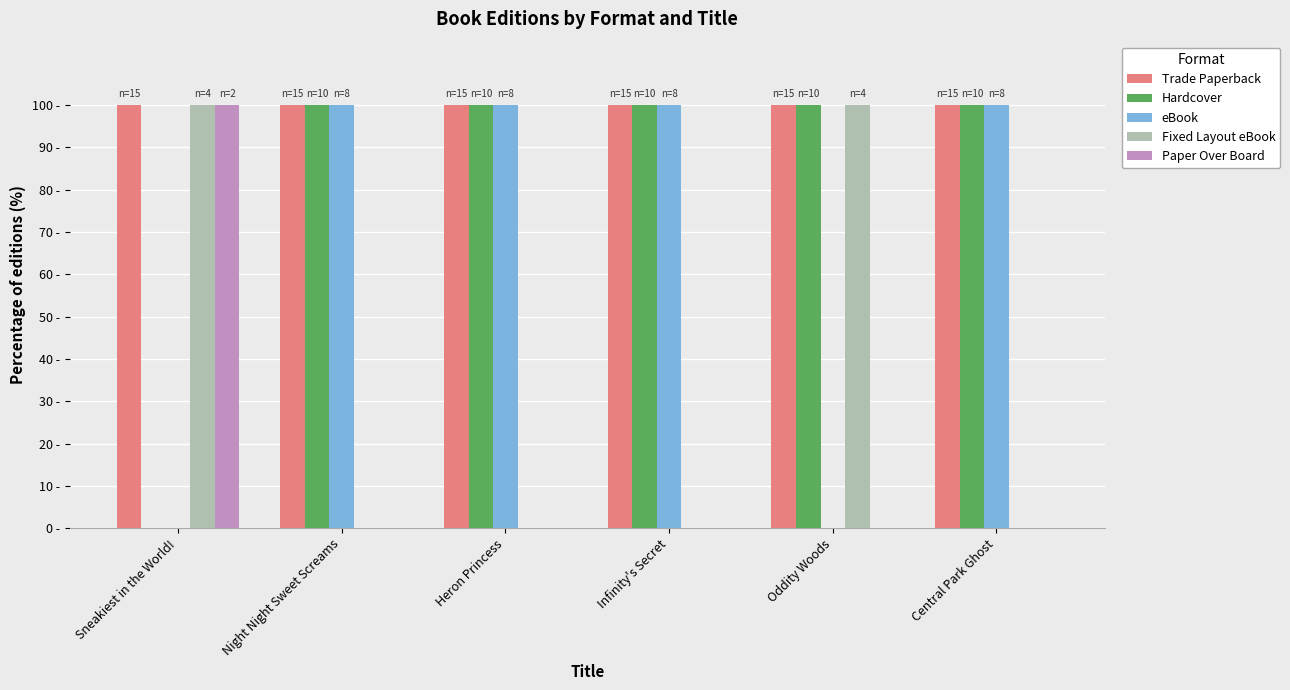

Does the chart contain stacked bars?

No